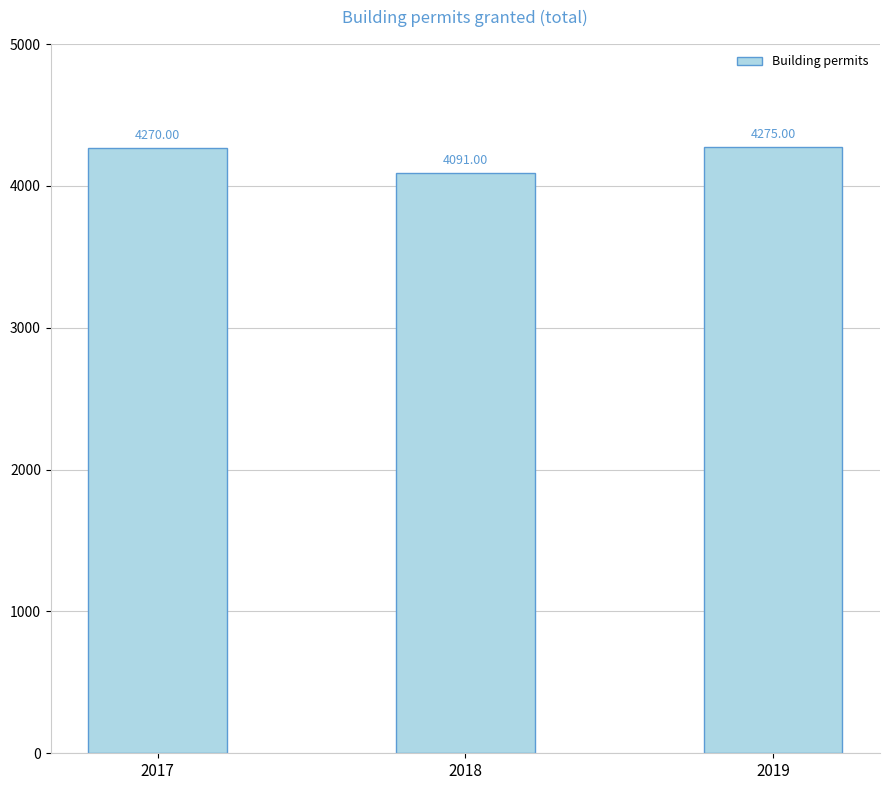

What is the change in value from 2017 to 2019?

+5